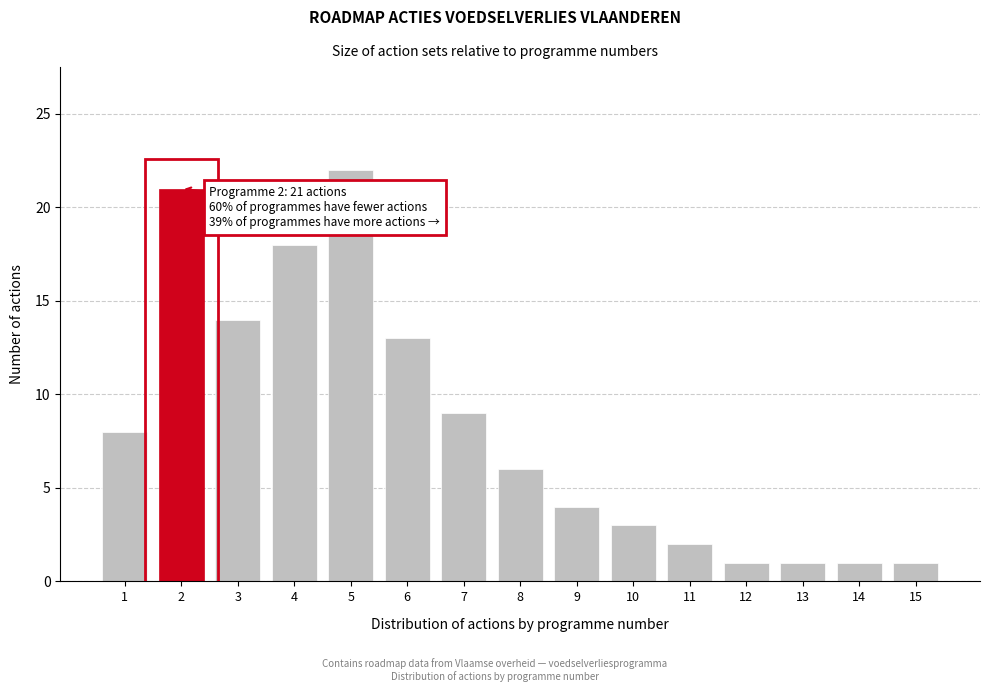

Reading left to right, what are all the values shown in this chart?

1=8	2=21	3=14	4=18	5=22	6=13	7=9	8=6	9=4	10=3	11=2	12=1	13=1	14=1	15=1